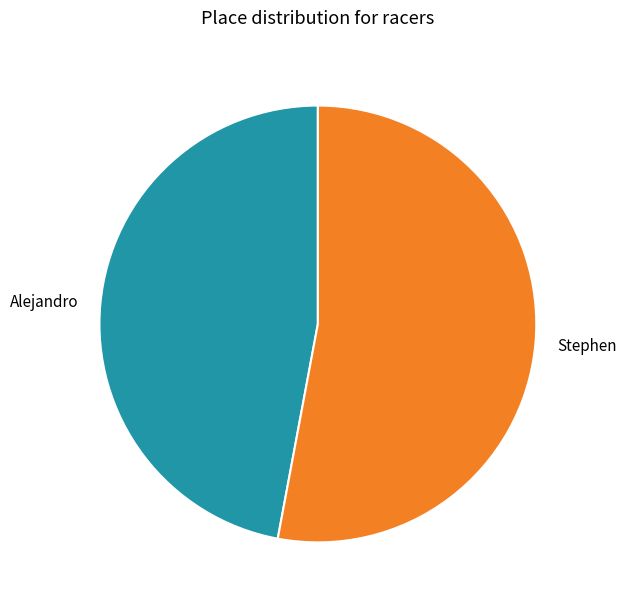

Which has a higher value, Stephen or Alejandro?

Stephen